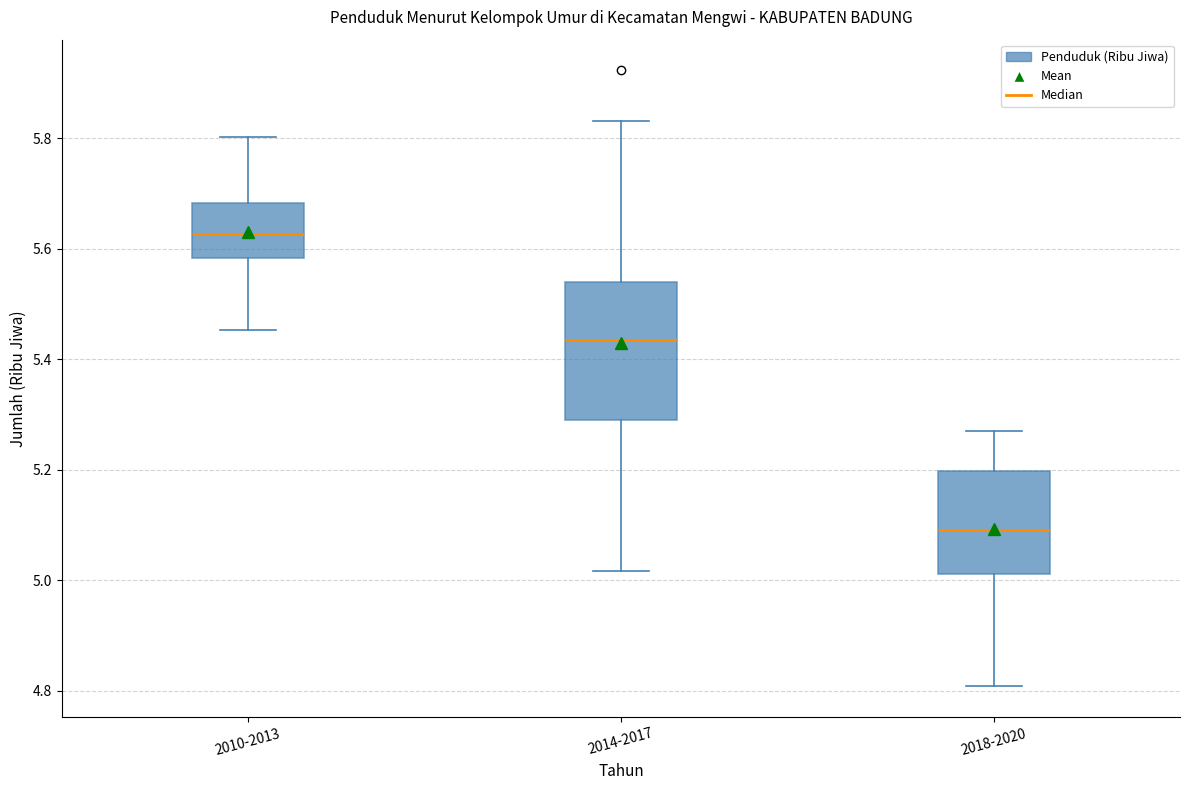

Comparing the boxes themselves (not the whiskers), which one is the tallest?

2014-2017